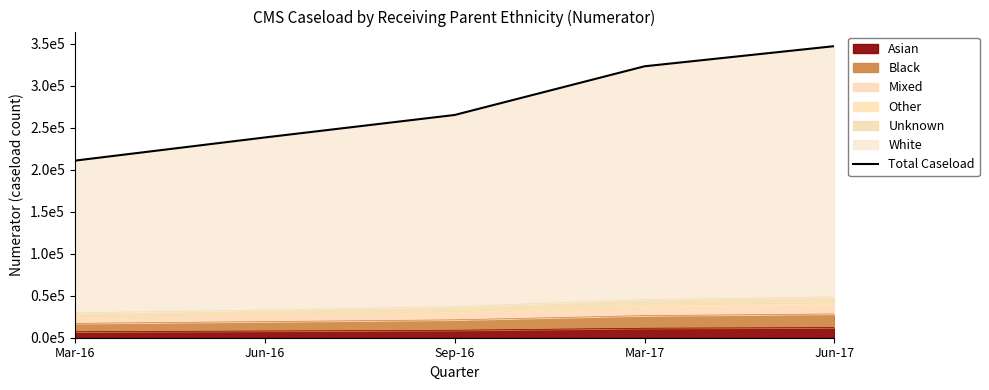

Is it true that the value at Jun-17 is 492753?

False